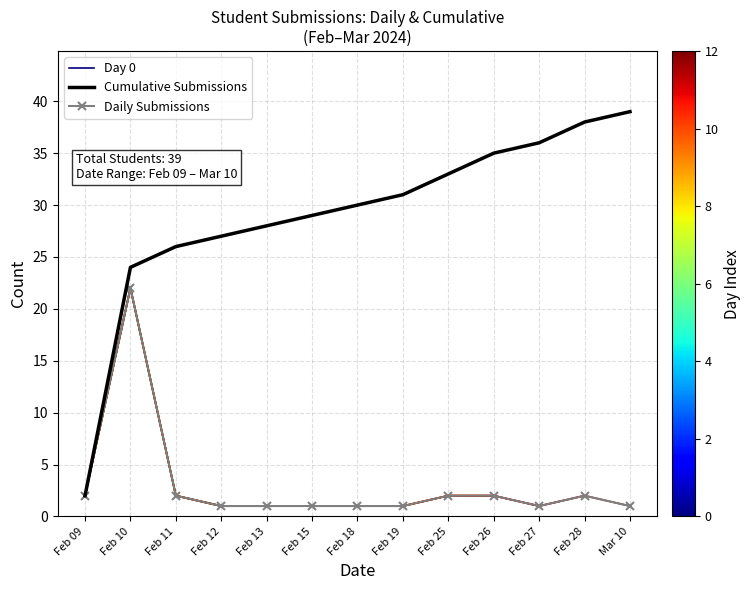

Count the number of categories in the chart.

13